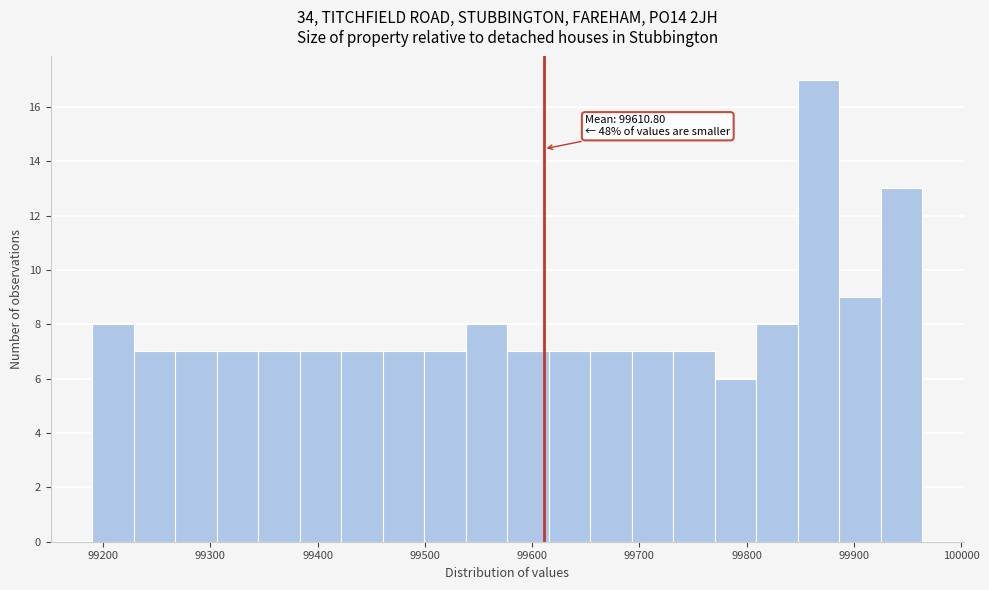

Read against the x-axis, roughly where is the centre of the tallest bar?

99870